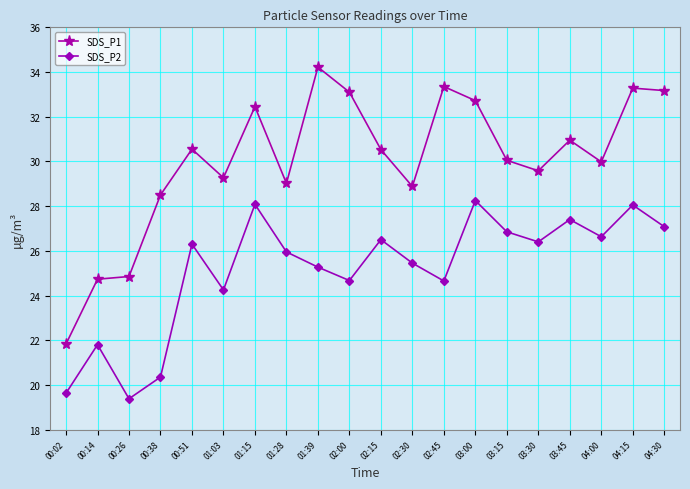

Which series has the largest range (max minus min)?

SDS_P1